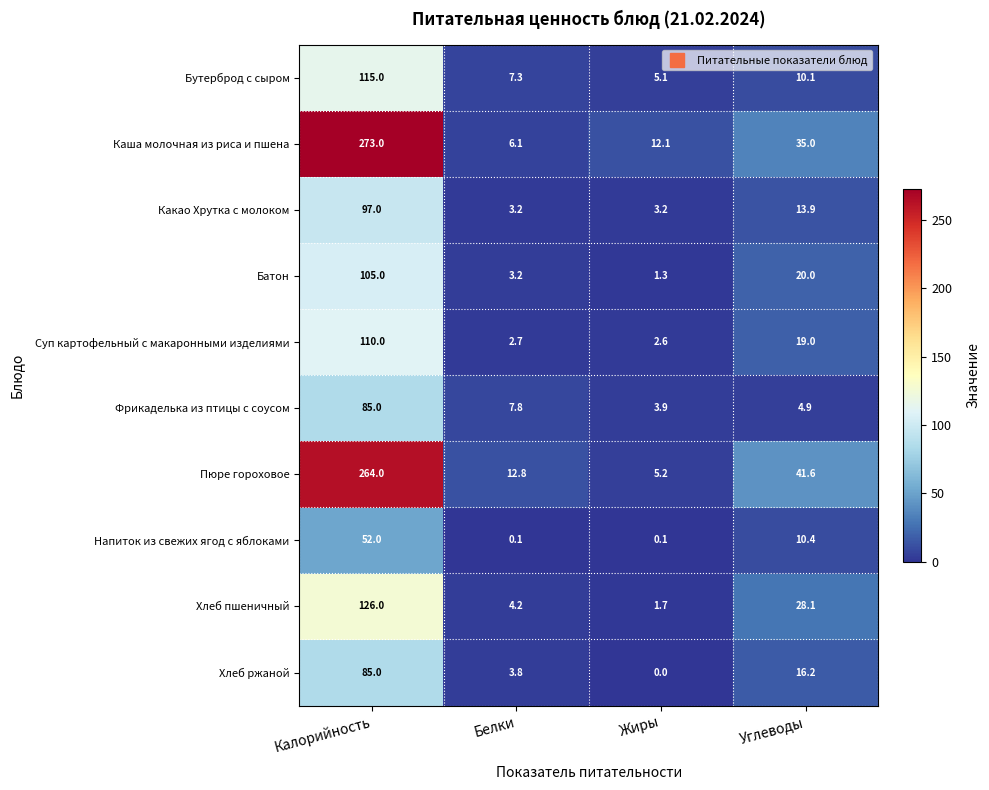

At which category does the chart reach its peak across all series?

Калорийность